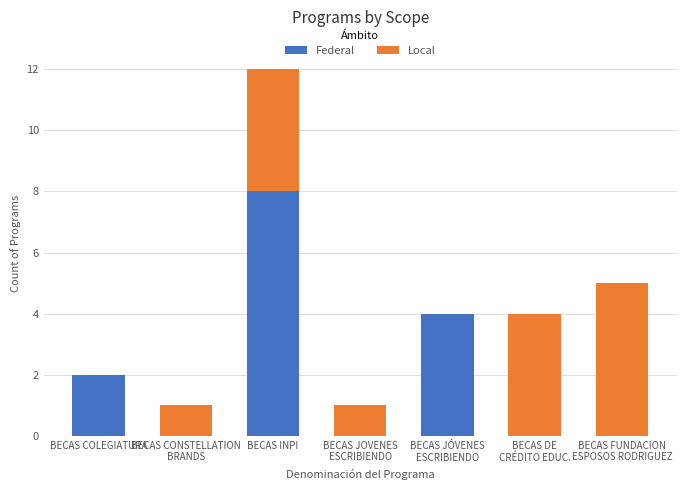

Does the chart contain stacked bars?

Yes